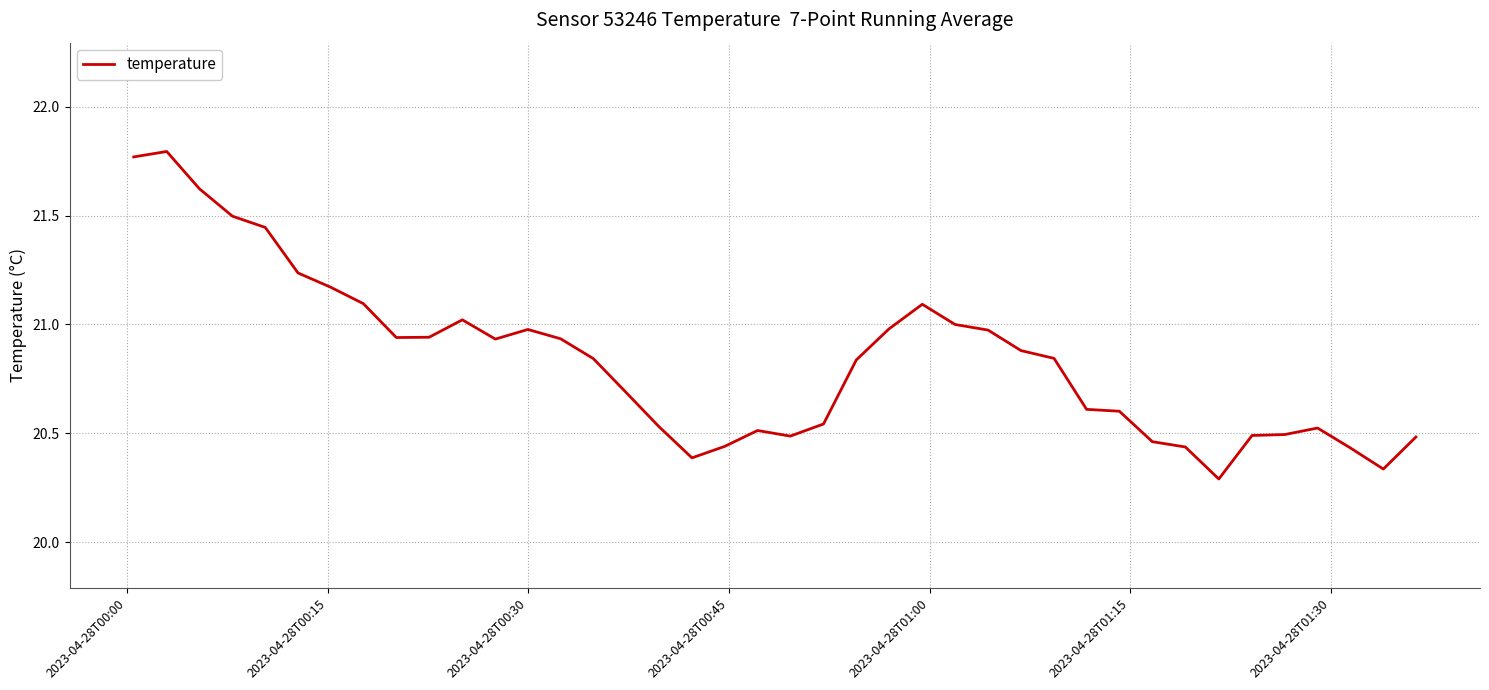

What is the difference between the maximum and minimum values?

1.5